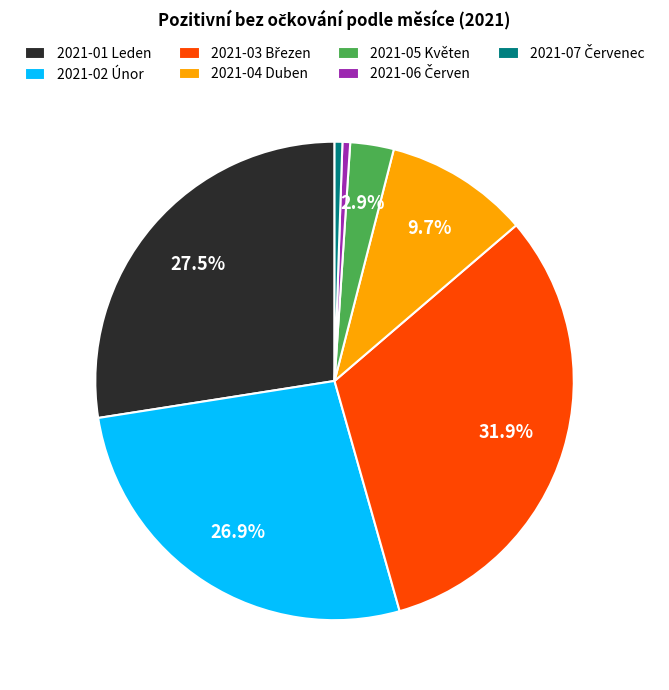

Between 2021-01 Leden and 2021-05 Květen, which is larger?

2021-01 Leden